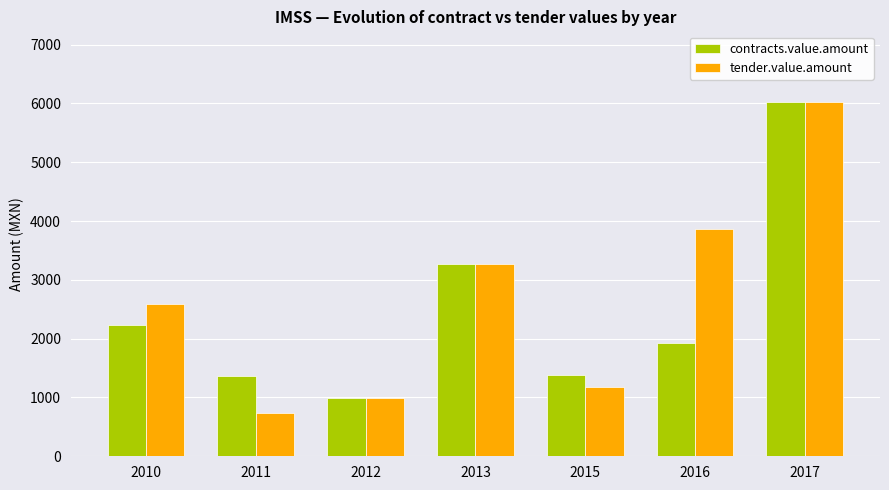

Is it true that contracts.value.amount equals 2227.1 at 2010?

True